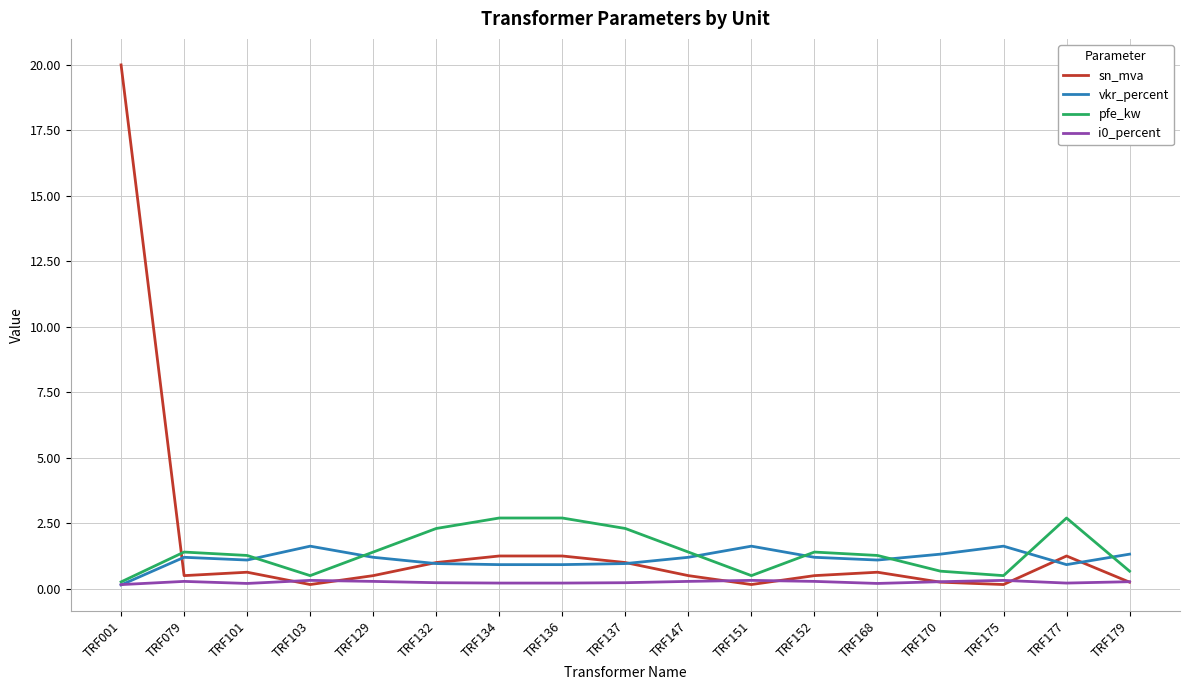

Which series has the largest total across all categories?

sn_mva